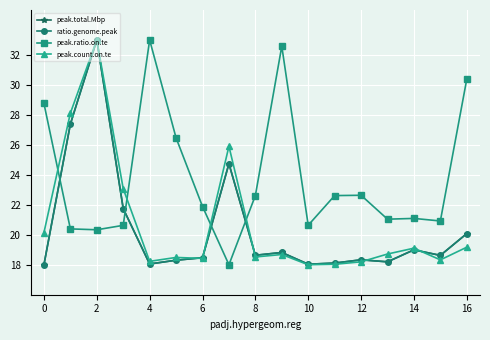

What is the value of the peak.total.Mbp point at the 11th from the left?

18.0